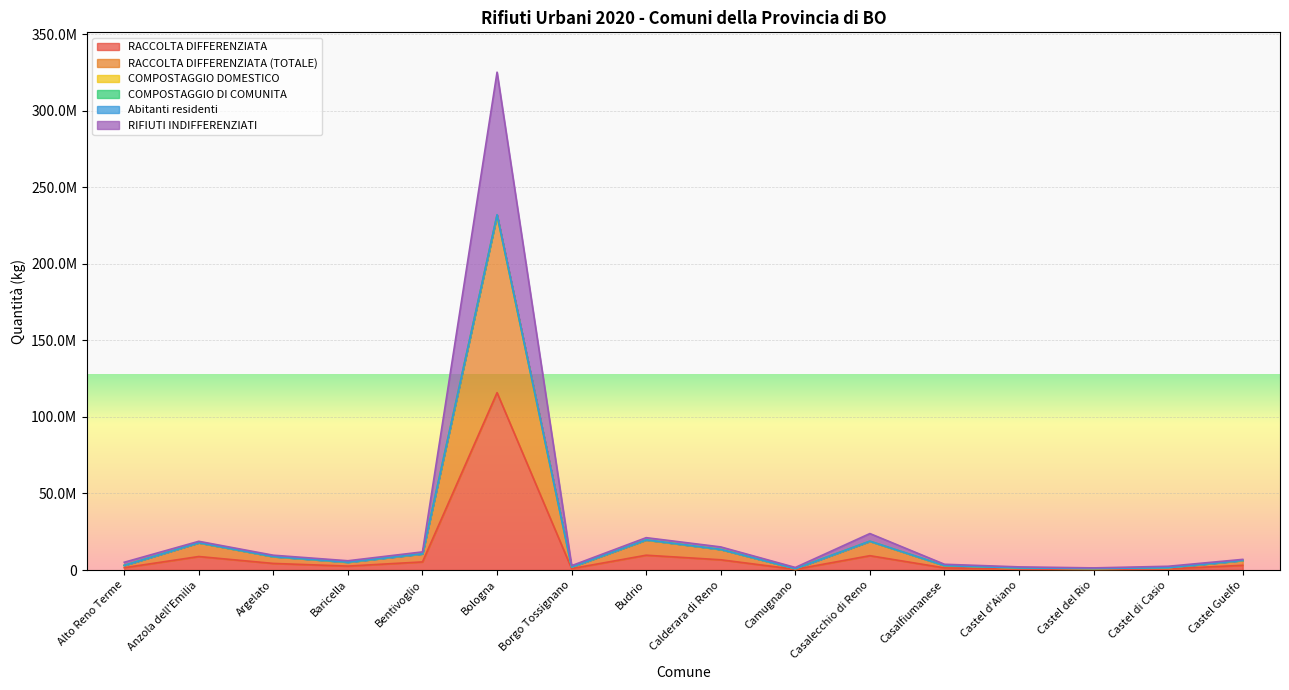

What is the sum of the RACCOLTA DIFFERENZIATA (TOTALE) values at Castel d'Aiano and Baricella?

6515490